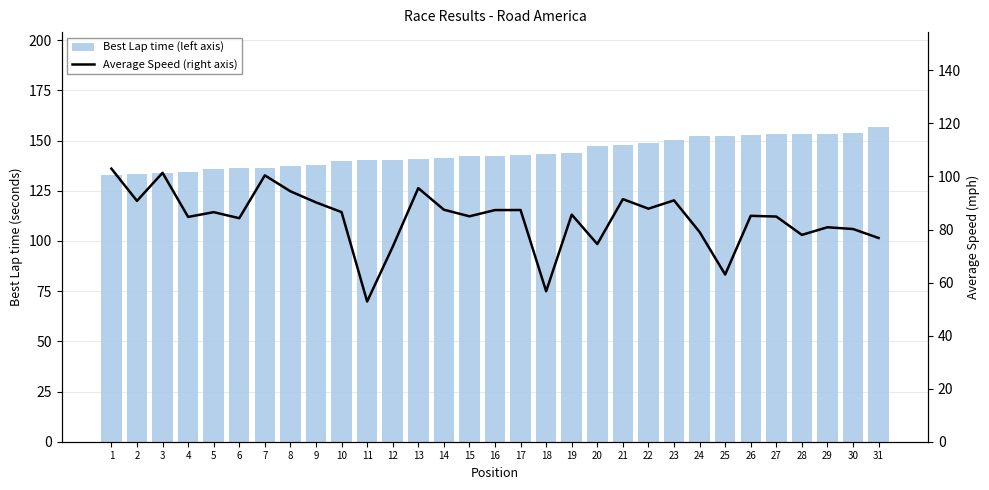

The Best Lap time (left axis) series shows 153.6 at 30. True or false?

True